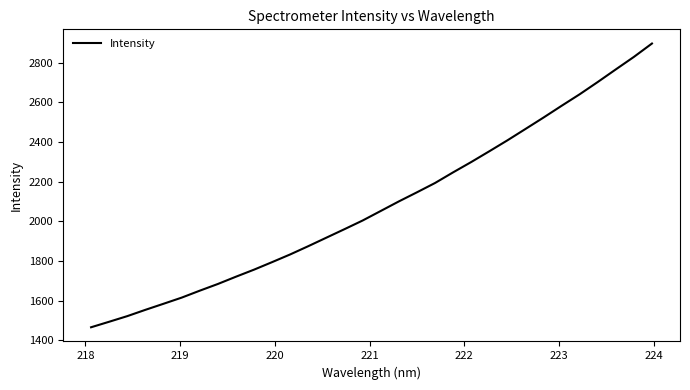

What is the maximum value shown in the chart?

2897.5